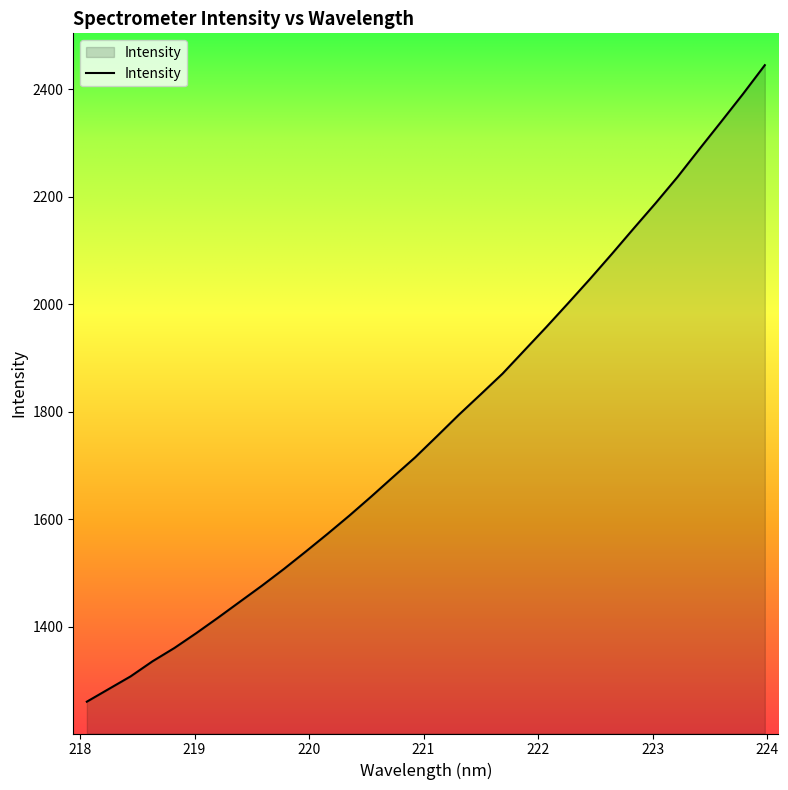

What is the minimum value shown in the chart?

1260.7